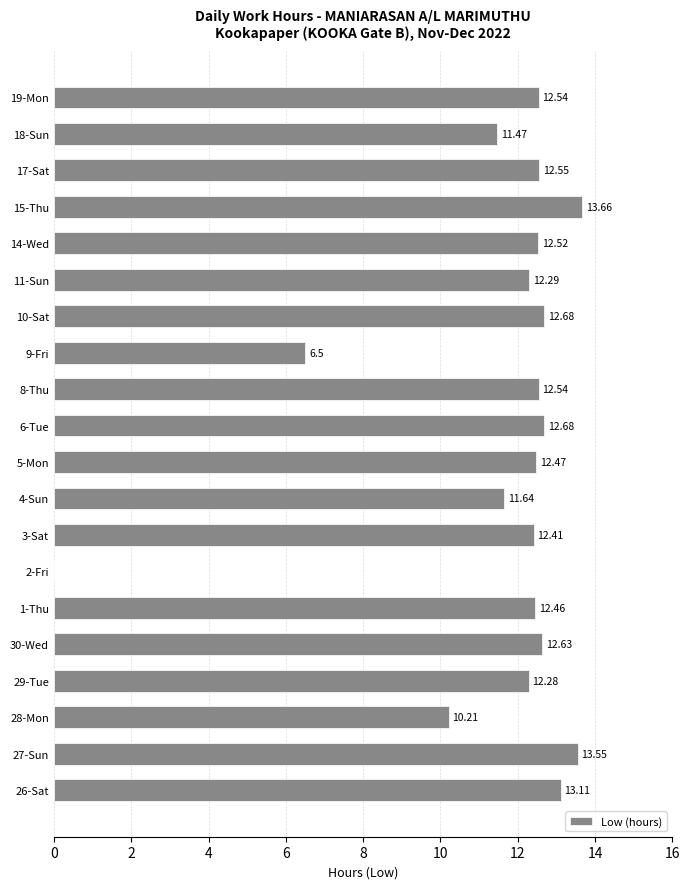

Which has a higher value, 6-Tue or 11-Sun?

6-Tue